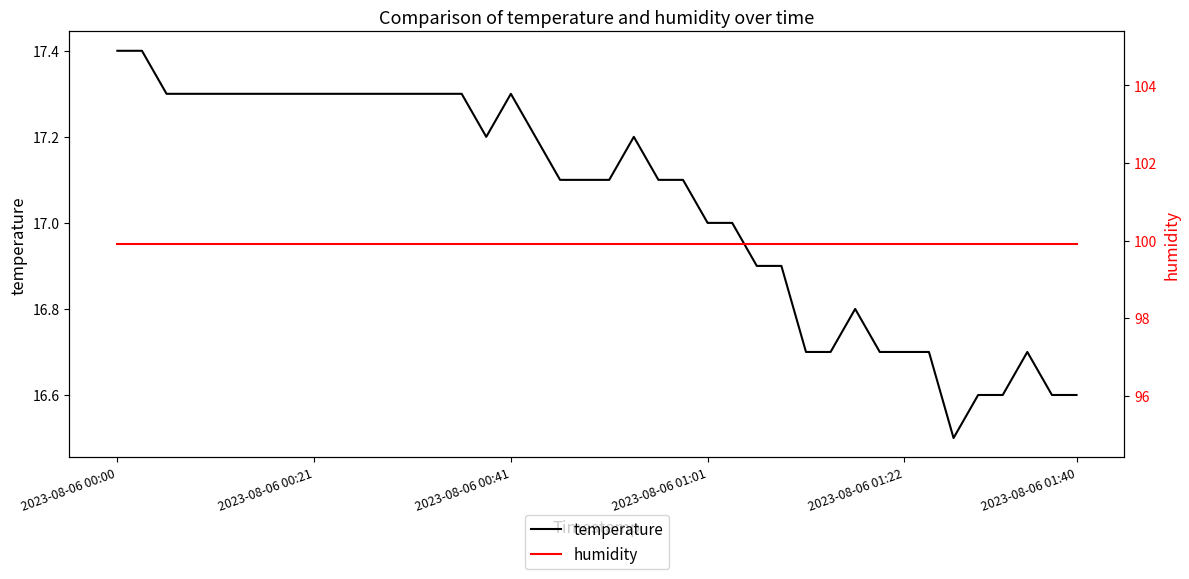

True or false: temperature and humidity cross at least once.

False